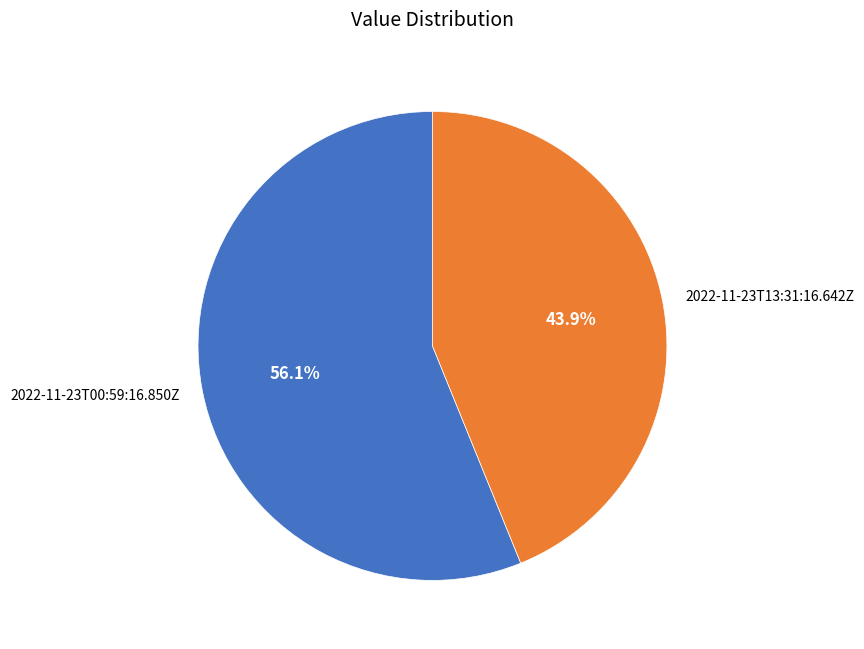

Rank the categories by value from highest to lowest.

2022-11-23T00:59:16.850Z, 2022-11-23T13:31:16.642Z